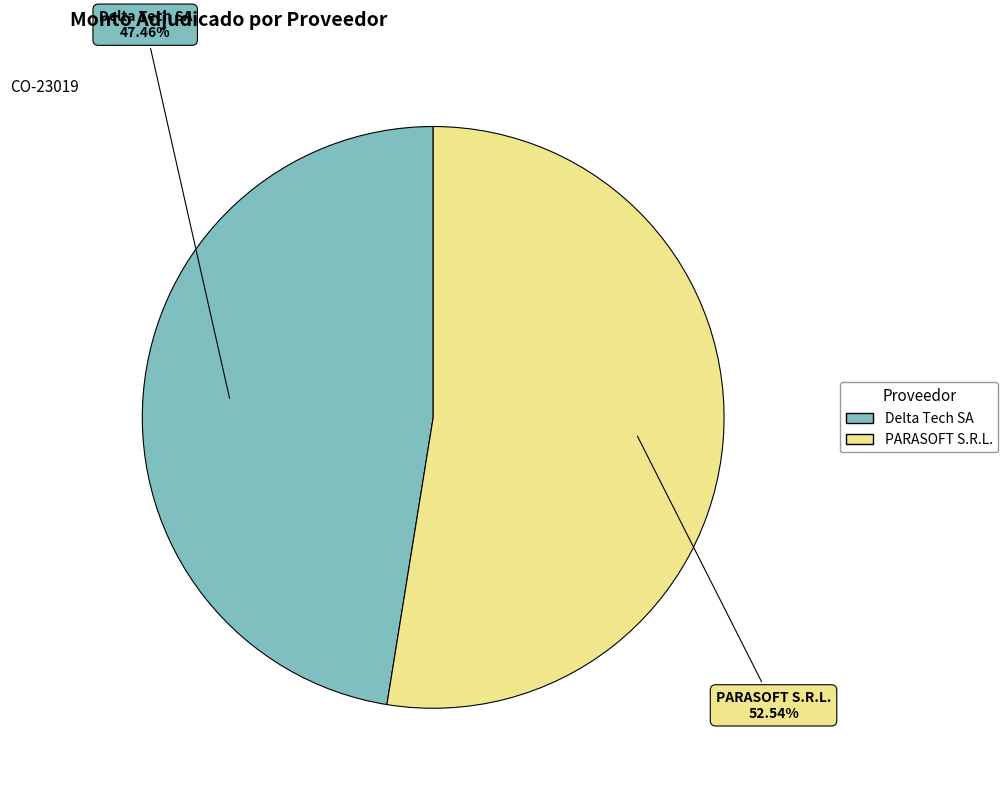

Is there any slice that represents more than half of the pie?

Yes